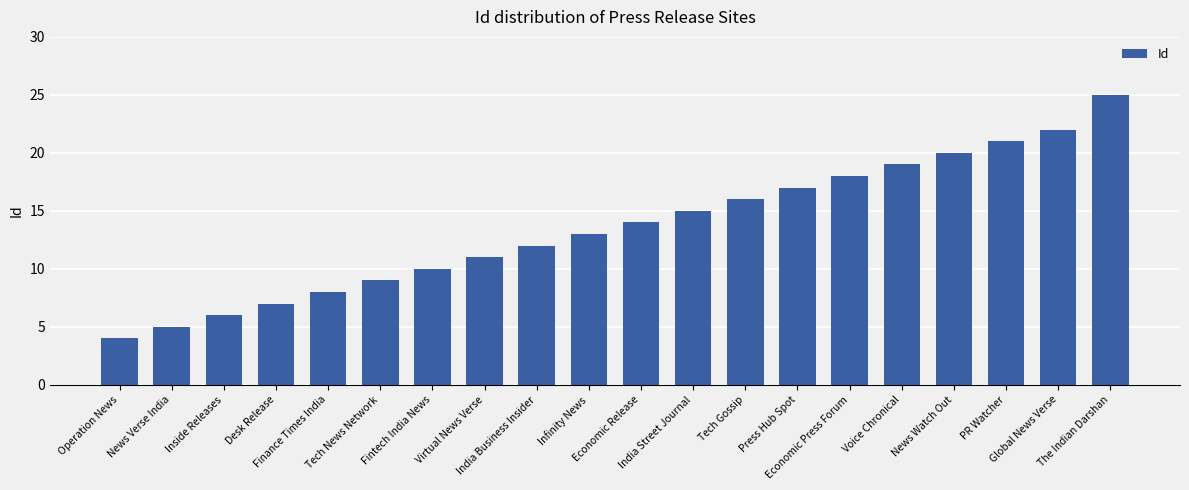

What is the value of the 12th bar from the left?

15